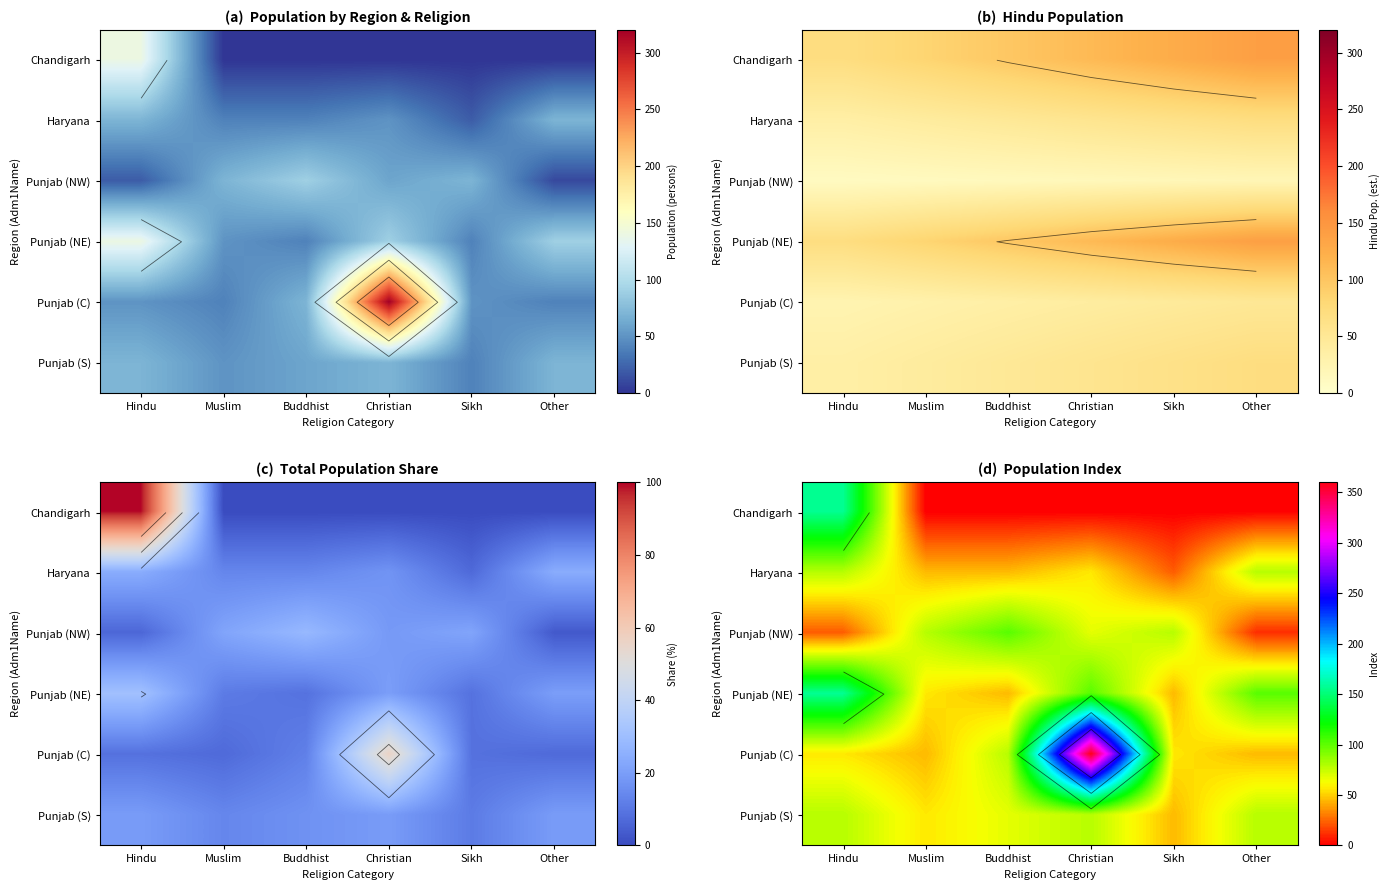

At which category does the chart reach its peak across all series?

Christian